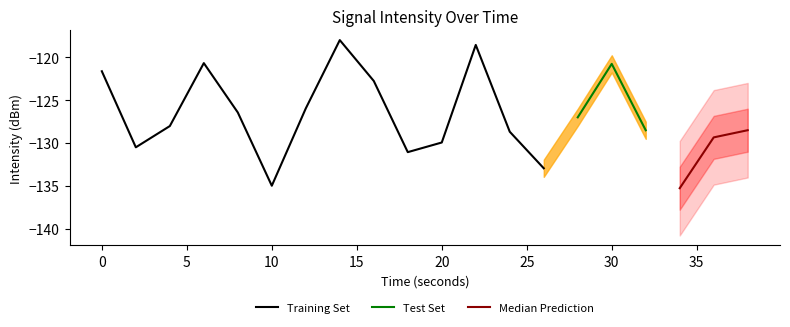

What is the change in value from 24 to 34?

-6.6